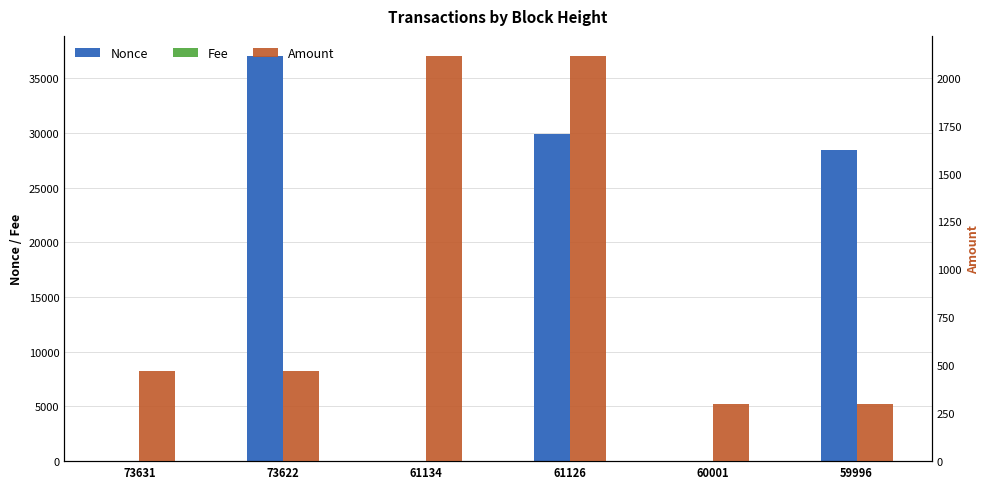

Which series has the largest range (max minus min)?

Nonce